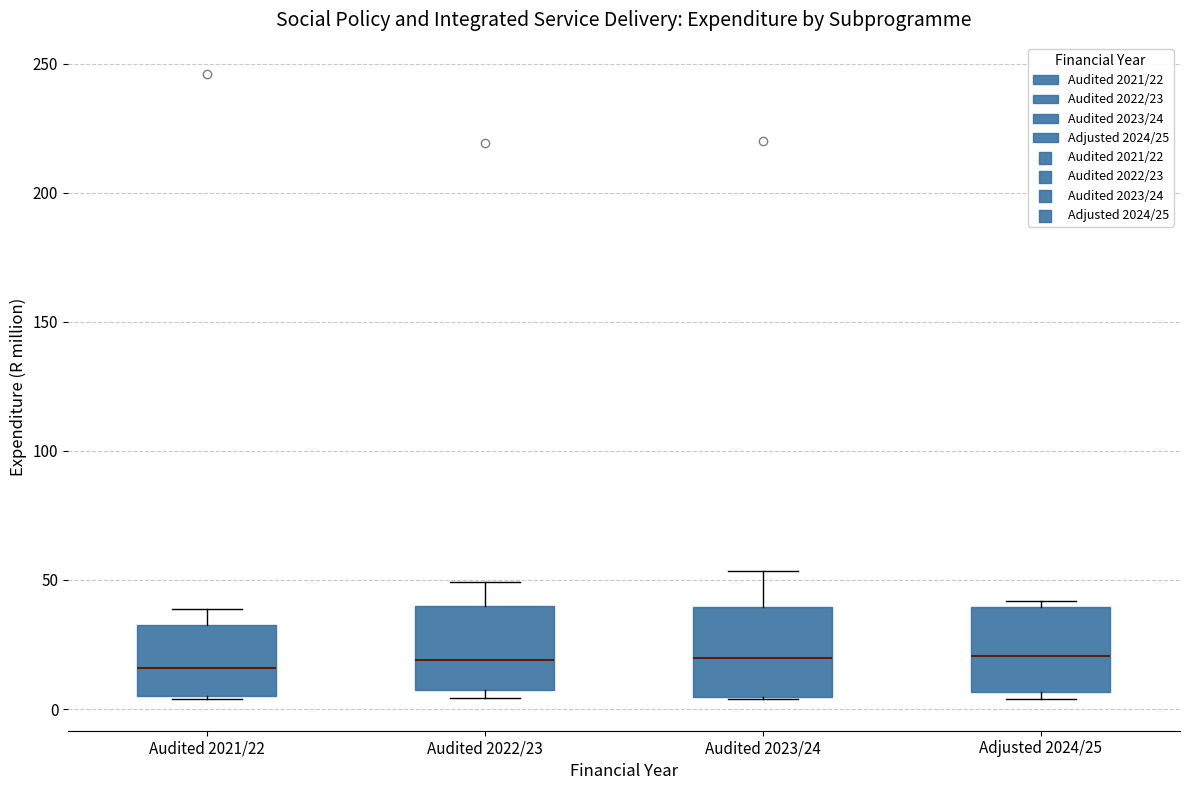

Reading left to right, read every box against the y-axis: the position of its median line, the range the box covers, and the ends of its whiskers. The values are not printed on the chart, so give them approximately, as read against the axis.

Audited 2021/22: median 15, box 5 to 35, whiskers 5 to 40
Audited 2022/23: median 20, box 5 to 40, whiskers 5 (just below the box's lower edge) to 50
Audited 2023/24: median 20, box 5 to 40, whiskers 5 to 55
Adjusted 2024/25: median 20, box 5 to 40, whiskers 5 (just below the box's lower edge) to 40 (just above the box's upper edge)